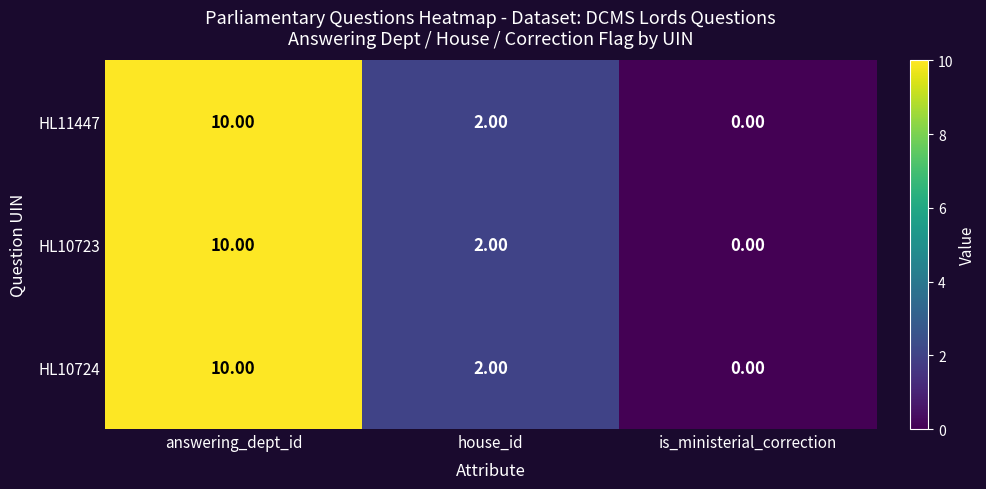

What is the total value across all series at house_id?

6